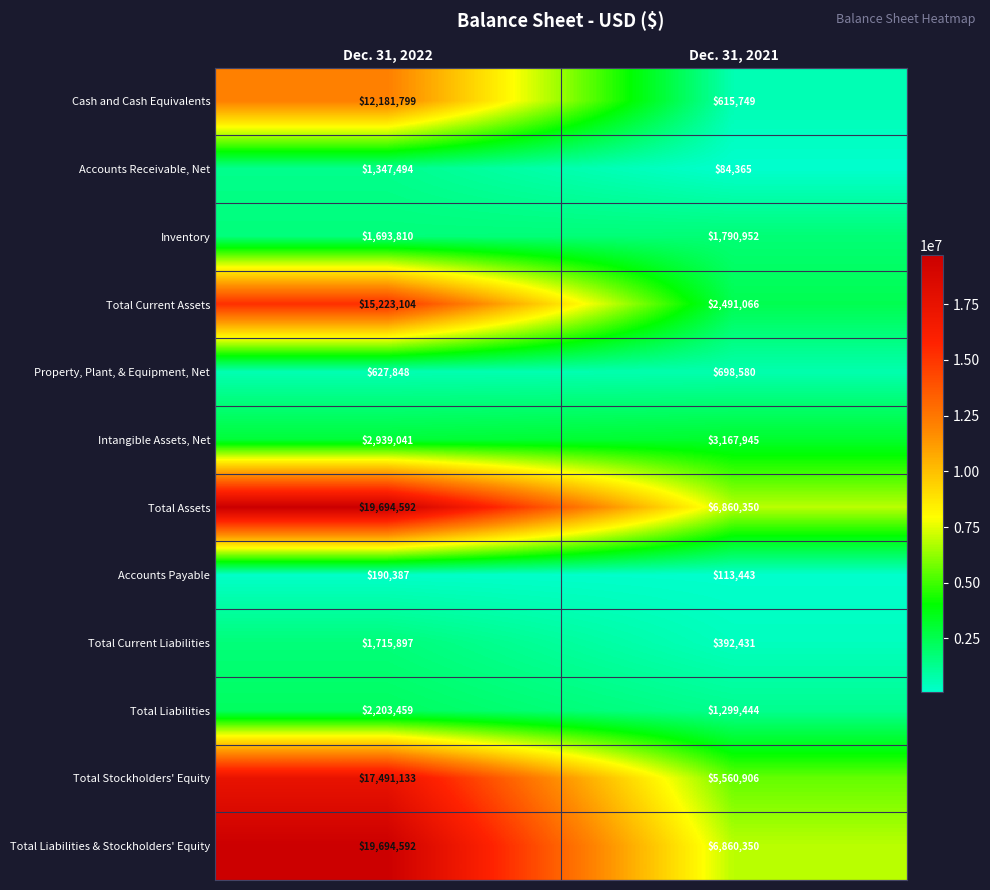

Reading left to right, list all the values displayed in this chart.

Cash and Cash Equivalents: Dec. 31, 2022=12181799	Dec. 31, 2021=615749
Accounts Receivable, Net: Dec. 31, 2022=1347494	Dec. 31, 2021=84365
Inventory: Dec. 31, 2022=1693810	Dec. 31, 2021=1790952
Total Current Assets: Dec. 31, 2022=15223104	Dec. 31, 2021=2491066
Property, Plant, & Equipment, Net: Dec. 31, 2022=627848	Dec. 31, 2021=698580
Intangible Assets, Net: Dec. 31, 2022=2939041	Dec. 31, 2021=3167945
Total Assets: Dec. 31, 2022=19694592	Dec. 31, 2021=6860350
Accounts Payable: Dec. 31, 2022=190387	Dec. 31, 2021=113443
Total Current Liabilities: Dec. 31, 2022=1715897	Dec. 31, 2021=392431
Total Liabilities: Dec. 31, 2022=2203459	Dec. 31, 2021=1299444
Total Stockholders' Equity: Dec. 31, 2022=17491133	Dec. 31, 2021=5560906
Total Liabilities & Stockholders' Equity: Dec. 31, 2022=19694592	Dec. 31, 2021=6860350